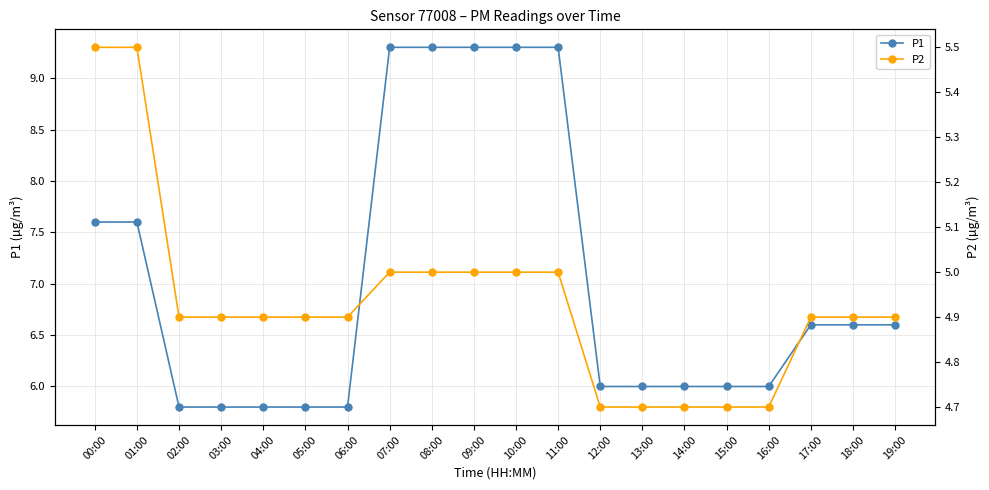

True or false: P1 and P2 intersect in this chart.

False